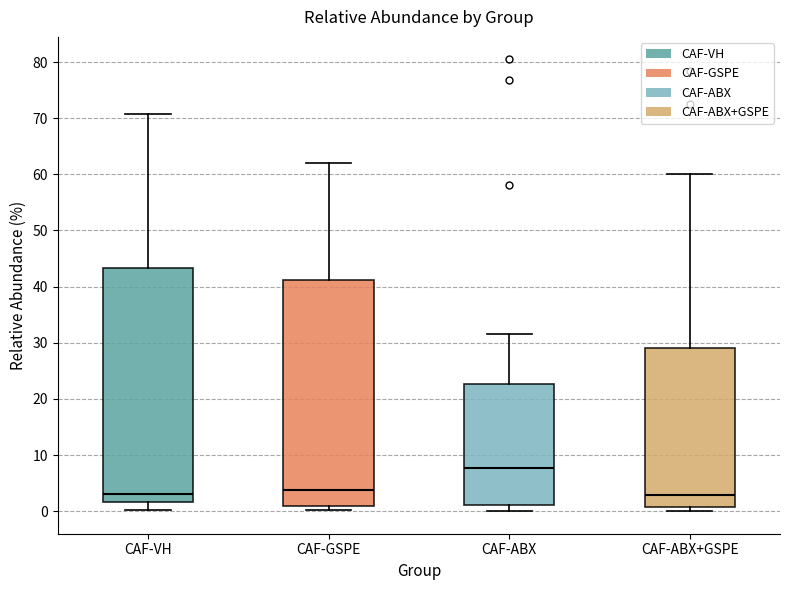

Where is the lower edge of the box for CAF-ABX on the y-axis? The values are not printed on the chart, so give them approximately, as read against the axis.

1